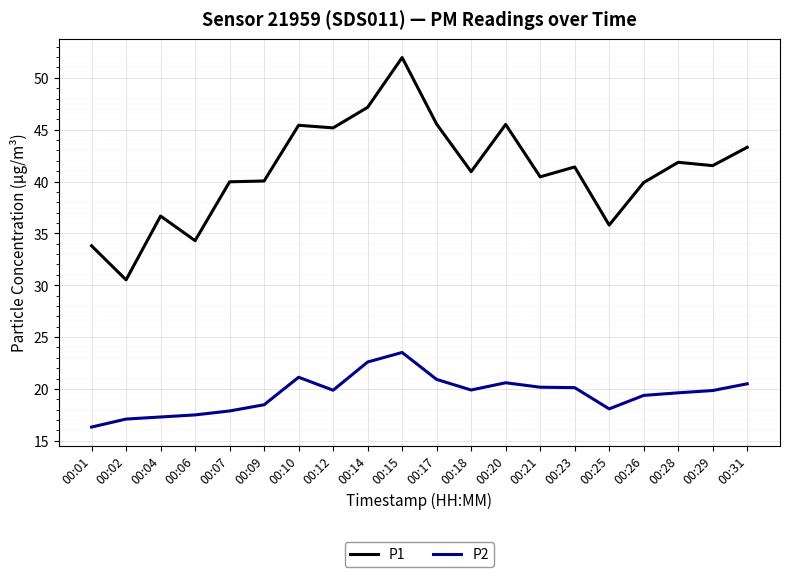

True or false: P1 and P2 intersect in this chart.

False